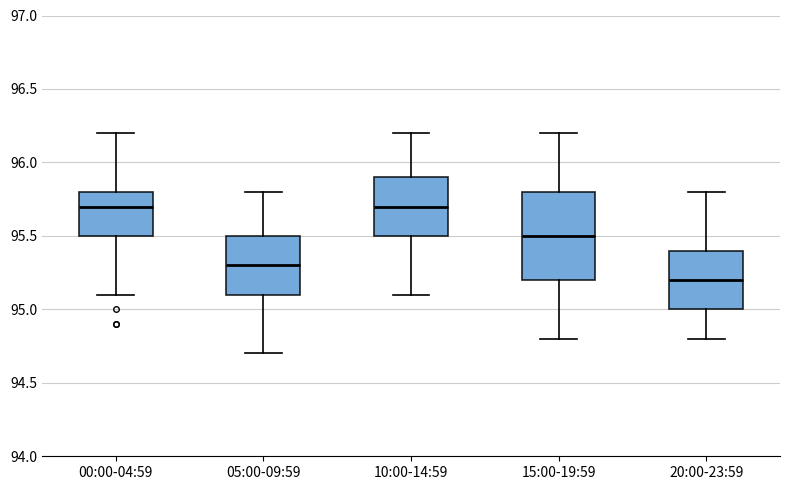

Reading left to right, transcribe this box plot: for each box, give where its median line is, the range the box spans, and where its two whiskers end, as read against the y-axis. The values are not printed on the chart, so give them approximately, as read against the axis.

00:00-04:59: median 95.7, box 95.5 to 95.8, whiskers 95.1 to 96.2
05:00-09:59: median 95.3, box 95.1 to 95.5, whiskers 94.7 to 95.8
10:00-14:59: median 95.7, box 95.5 to 95.9, whiskers 95.1 to 96.2
15:00-19:59: median 95.5, box 95.2 to 95.8, whiskers 94.8 to 96.2
20:00-23:59: median 95.2, box 95.0 to 95.4, whiskers 94.8 to 95.8